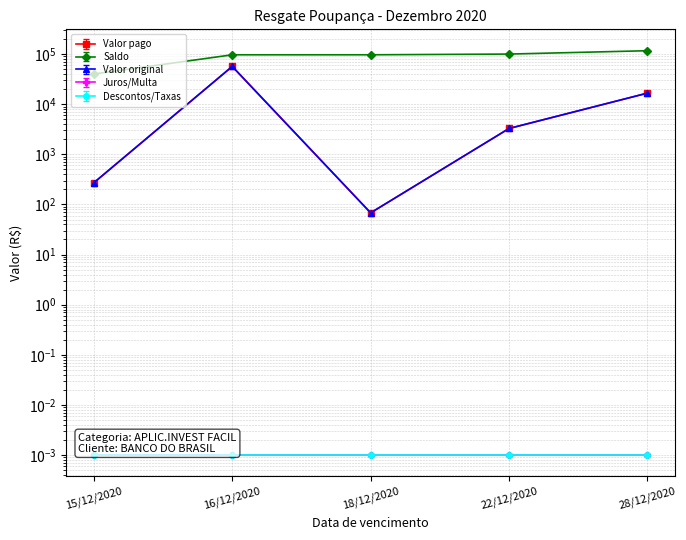

Which has a higher value, 28/12/2020 or 16/12/2020?

16/12/2020